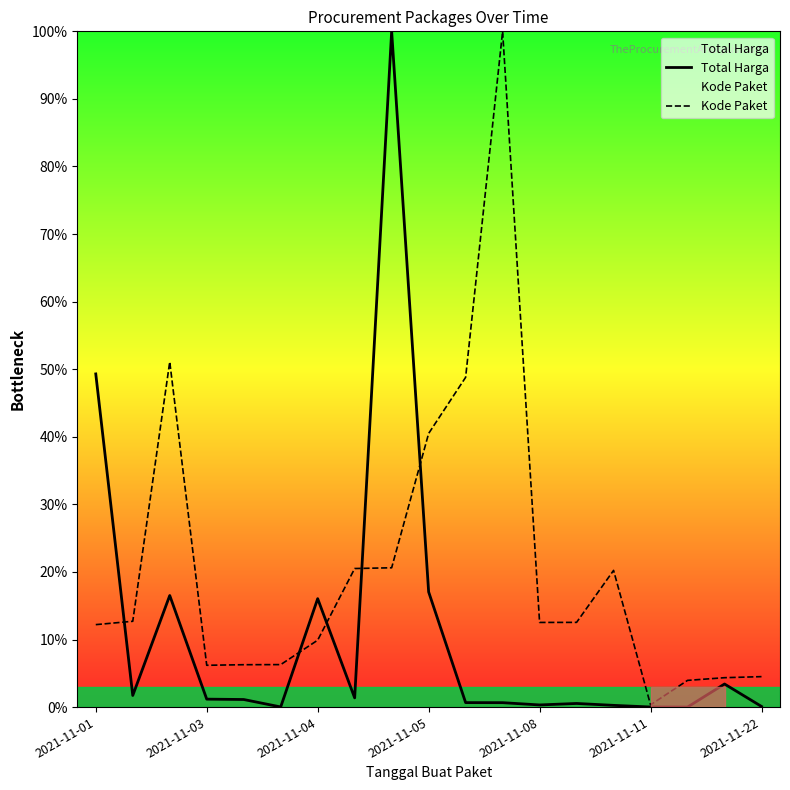

Which series has the largest total across all categories?

Kode Paket